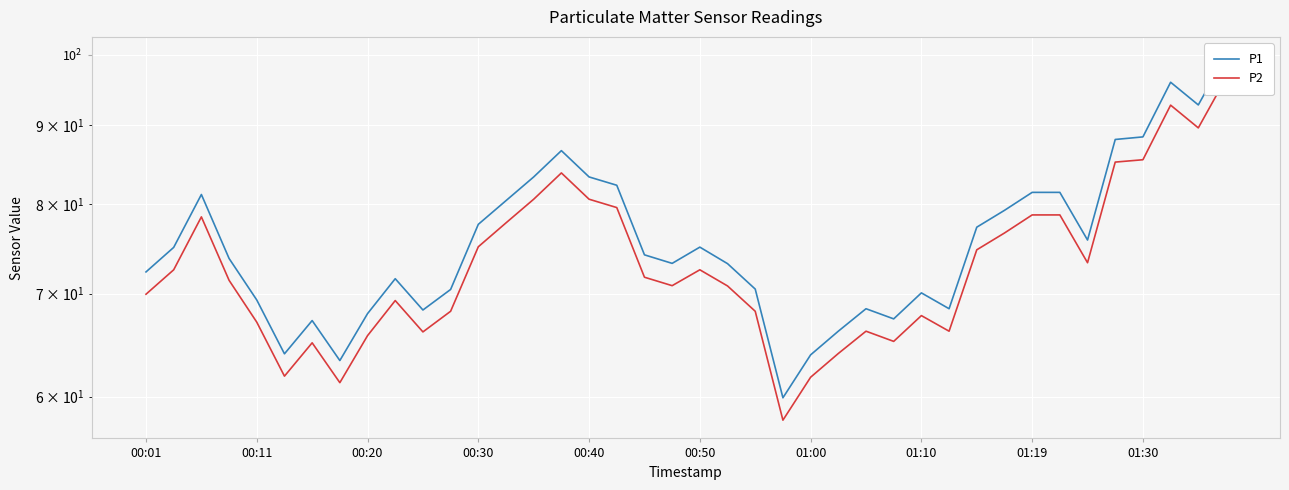

What is the minimum value for P1?

59.9